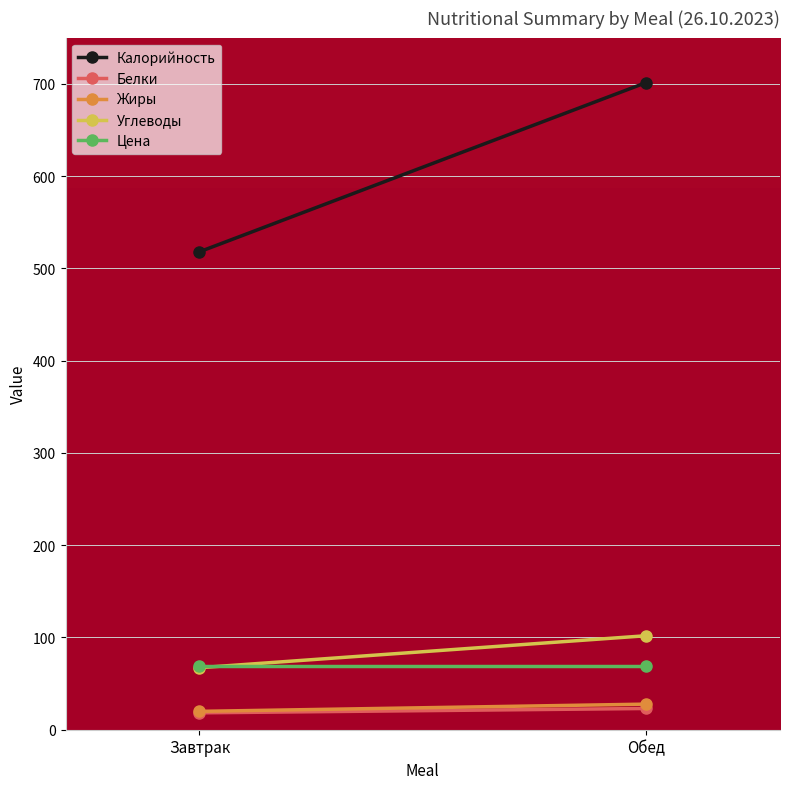

What is the lowest value of the Углеводы series?

67.2